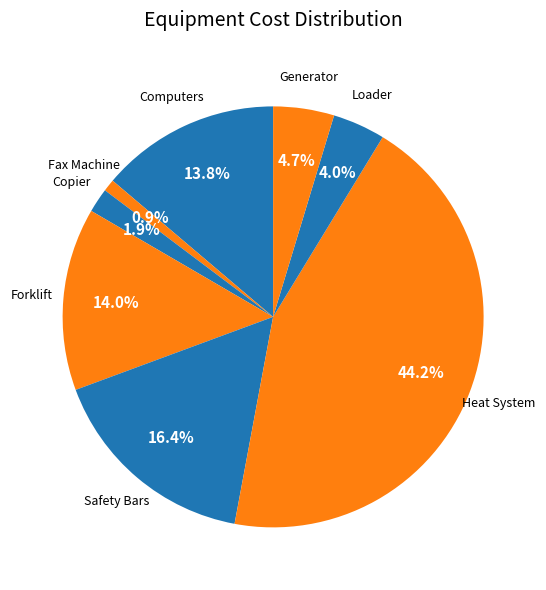

Count the number of slices in the pie.

8